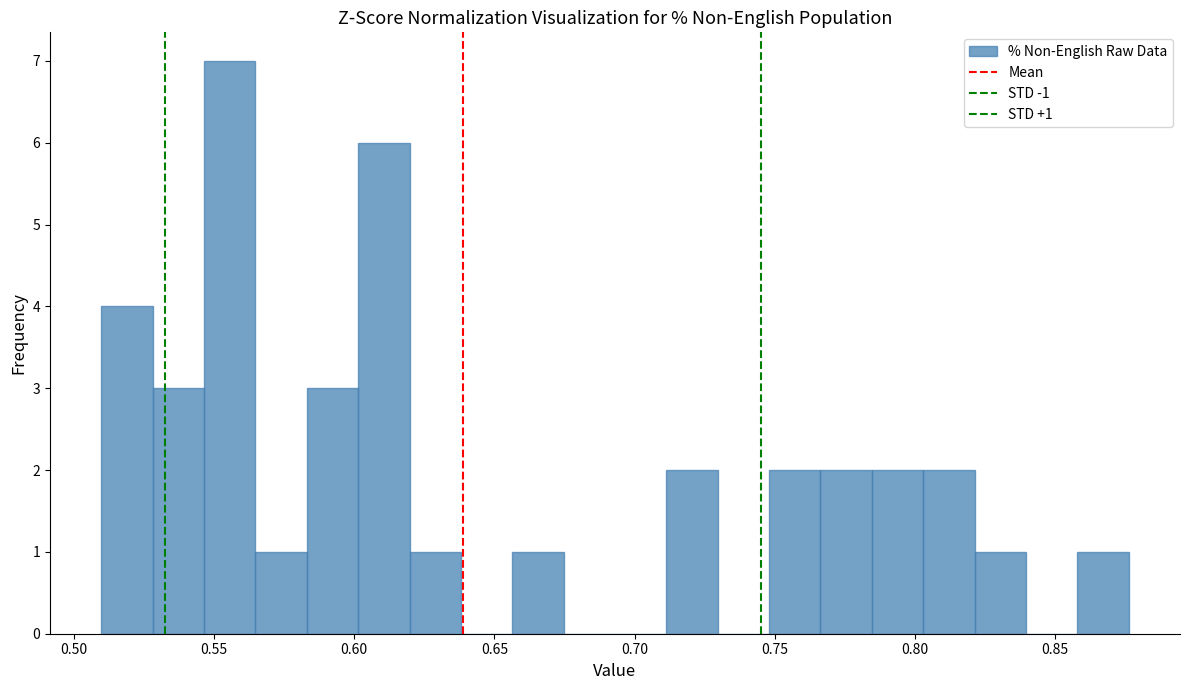

Read against the x-axis, roughly where is the centre of the tallest bar?

0.555